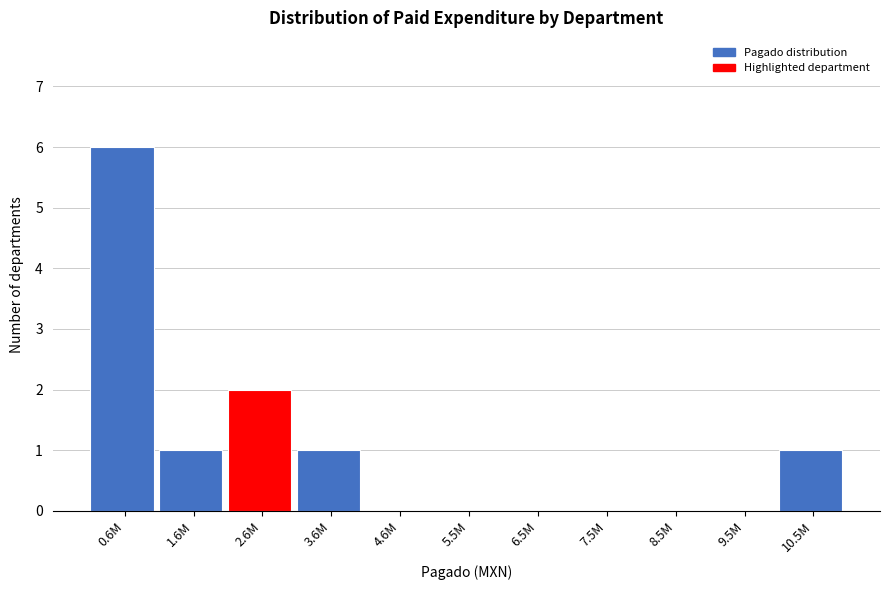

Reading left to right, transcribe all the data shown in this chart.

0.6M=6	1.6M=1	2.6M=2	3.6M=1	4.6M=0	5.5M=0	6.5M=0	7.5M=0	8.5M=0	9.5M=0	10.5M=1